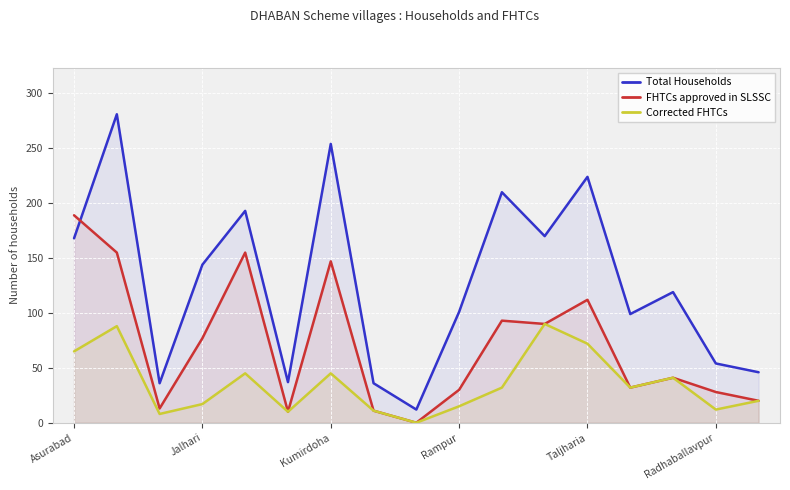

At which label does Total Households reach its minimum?

8